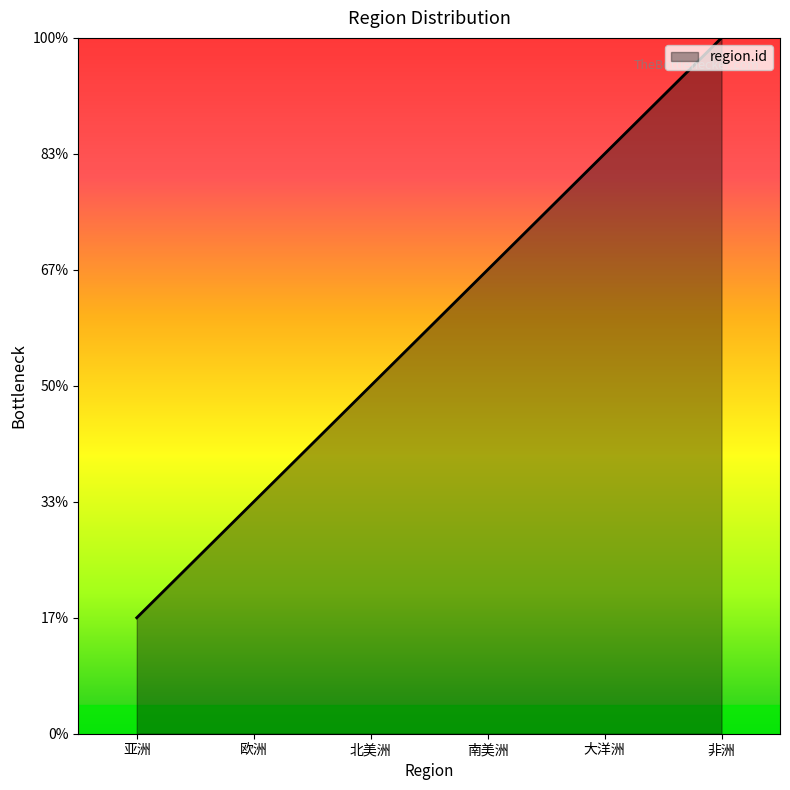

Where is the data nearest to the value 3?

北美洲